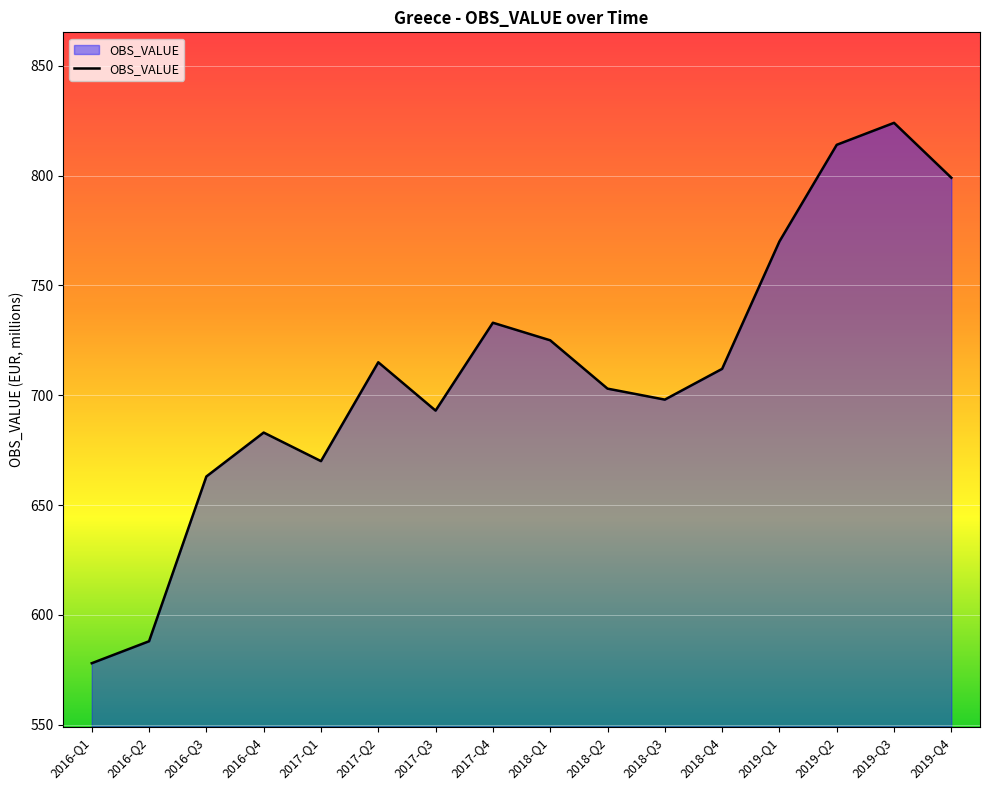

Read the value at 2016-Q4.

683